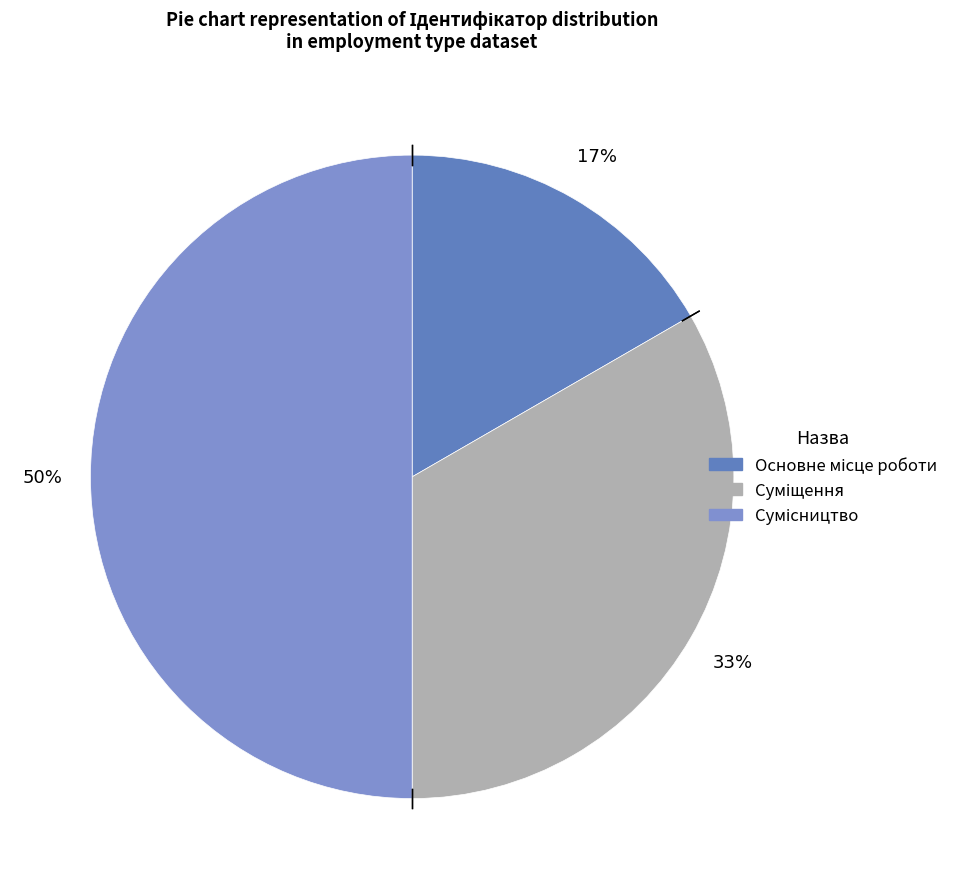

Which category has the biggest portion of the pie?

Сумісництво